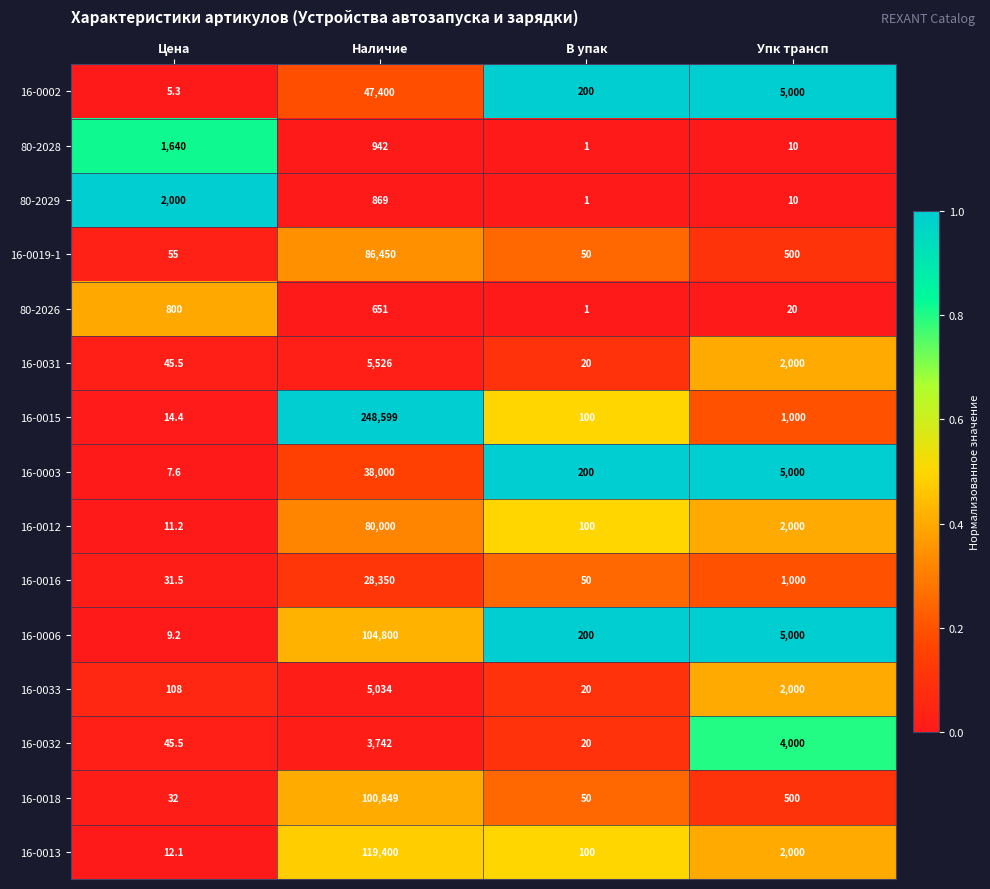

The 16-0015 series shows 25.6 at Цена. True or false?

False